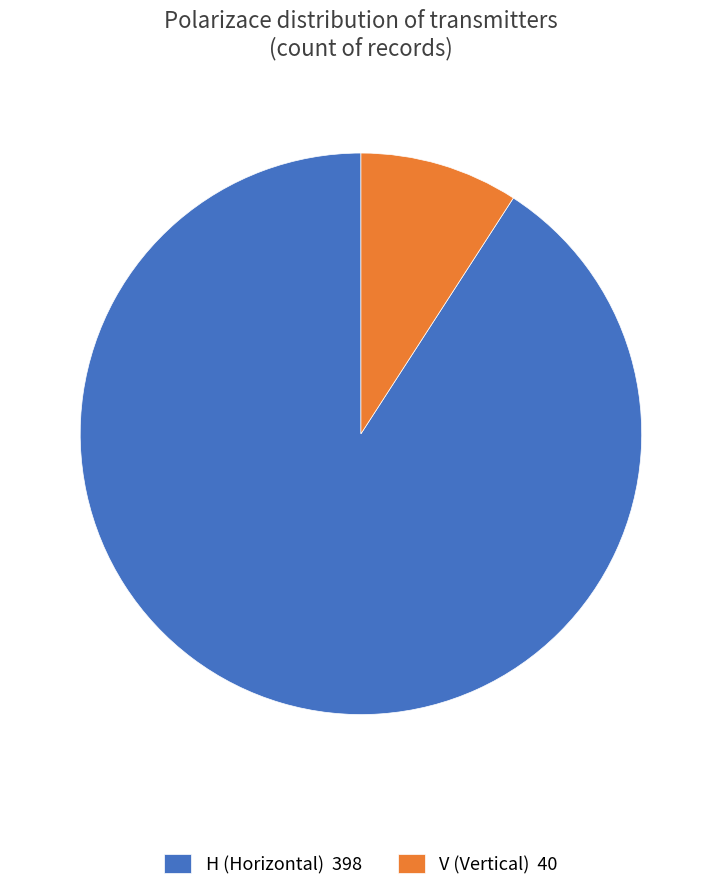

Between V and H, which is larger?

H